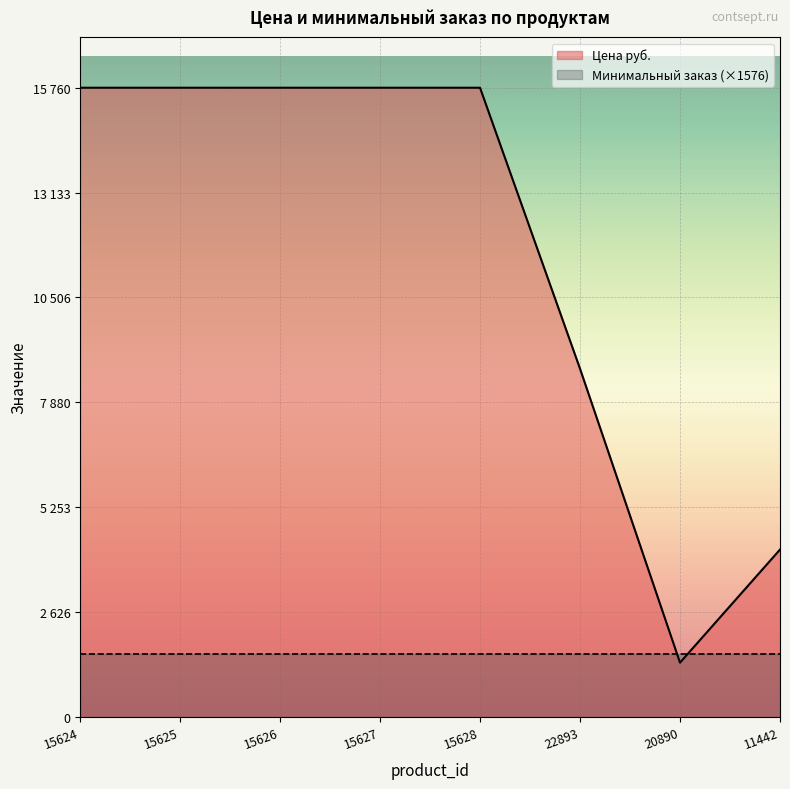

Rank the categories by value from highest to lowest.

15624, 15625, 15626, 15627, 15628, 22893, 11442, 20890